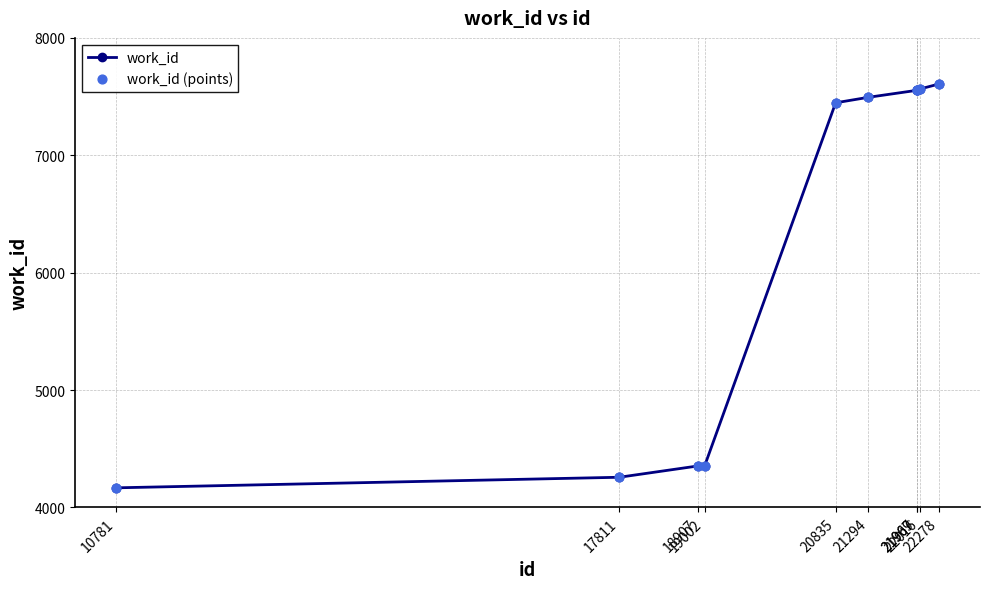

What is the value of the 2nd point from the left?

4257